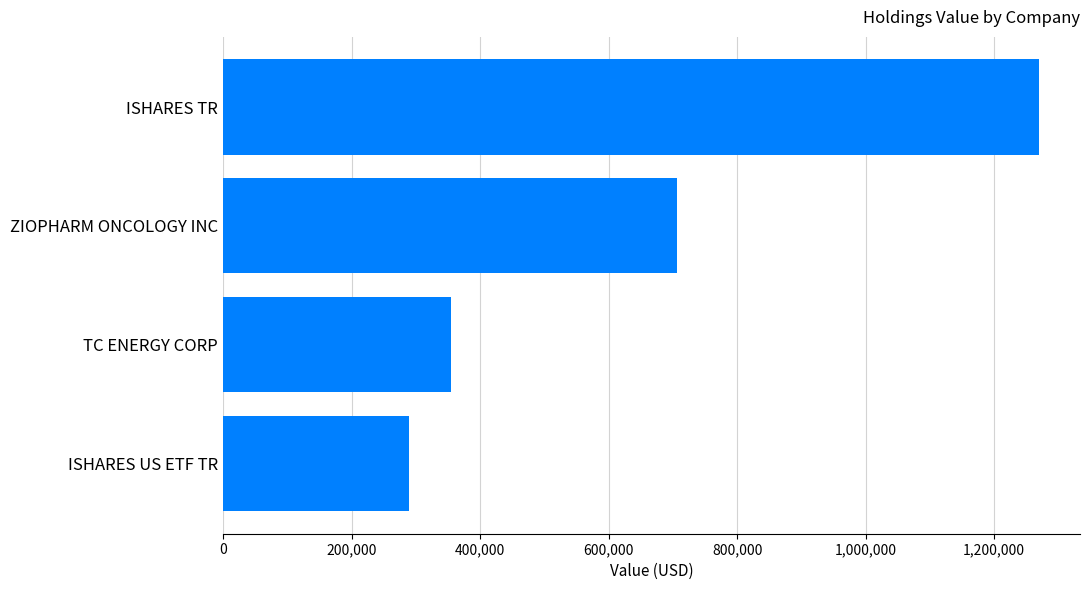

Reading bottom to top, extract all data points from this chart.

289000	355000	706000	1270000